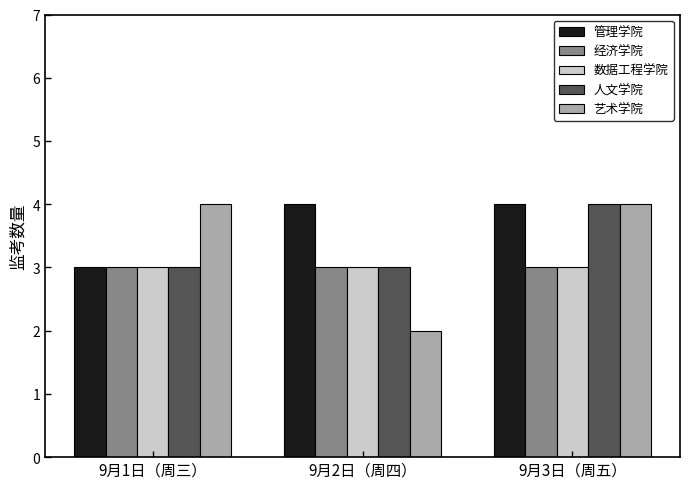

What is the difference between the maximum and minimum values in the 人文学院 series?

1